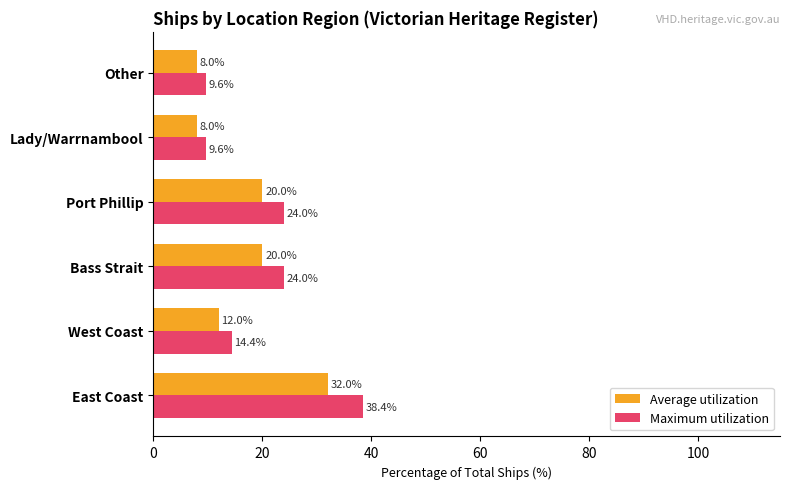

Rank the series by their maximum value, from highest to lowest.

Maximum utilization, Average utilization